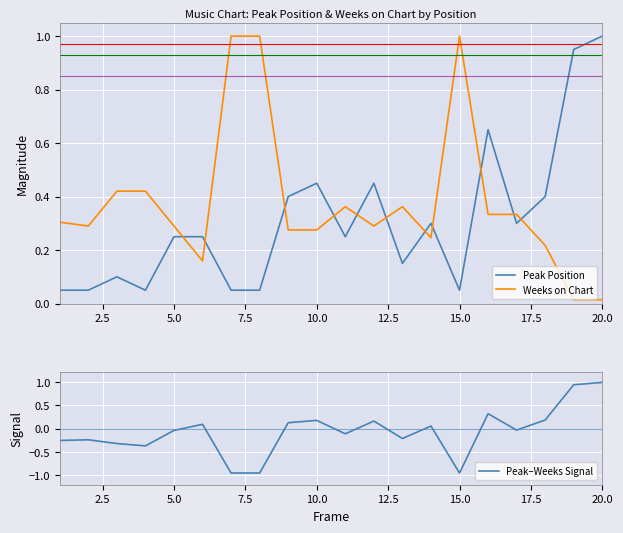

True or false: Weeks on Chart and Peak Position cross at least once.

True